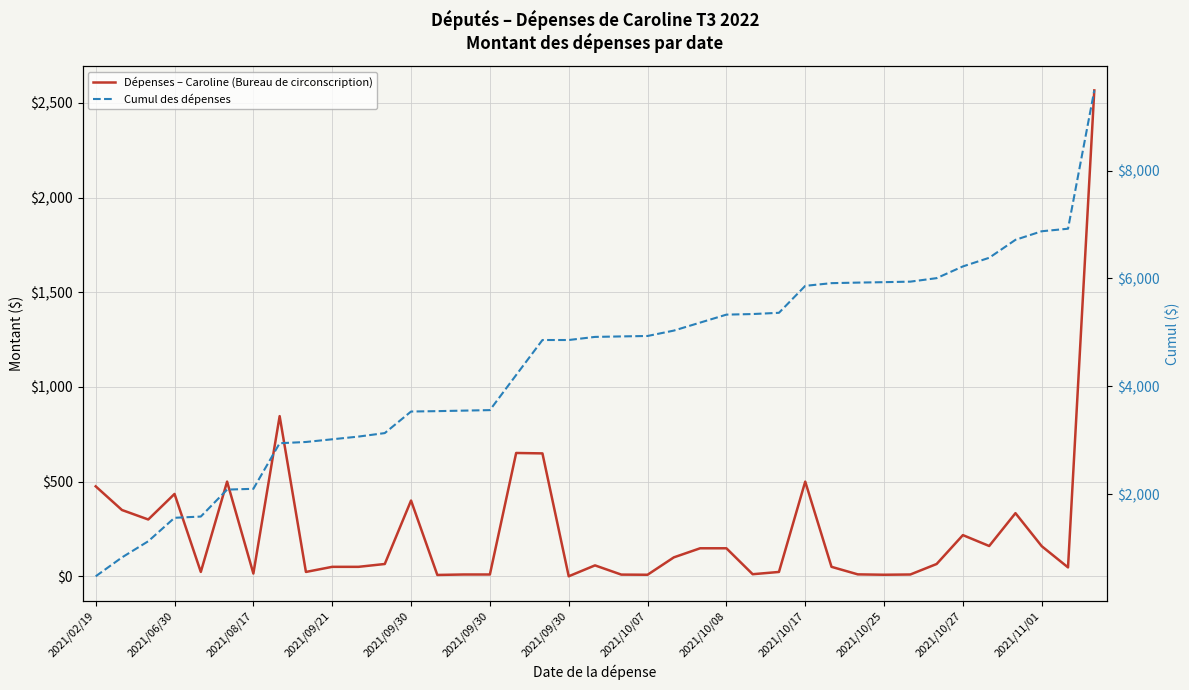

Which category has the lowest value in the Cumul des dépenses series?

2021/02/19